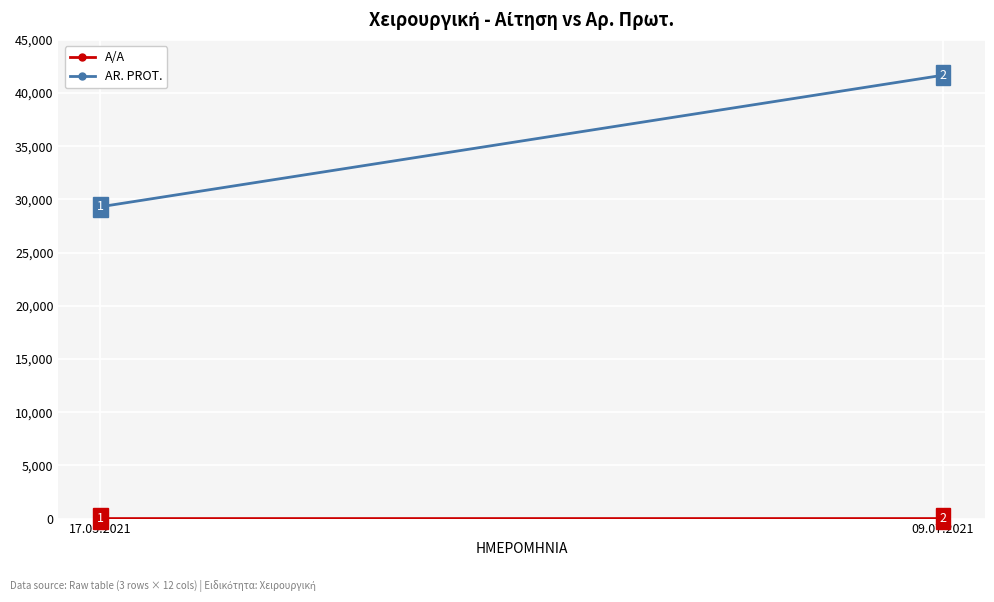

What is the approximate value of A/A at 17.05.2021?

1